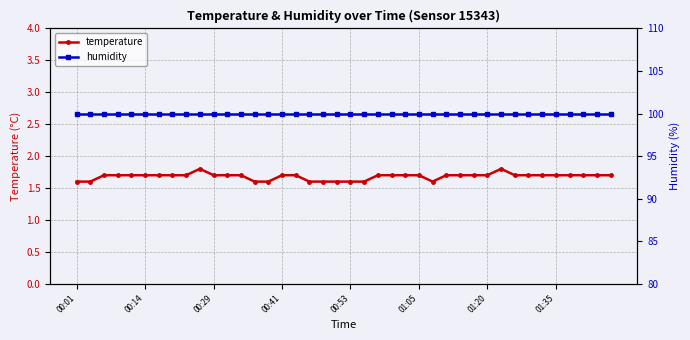

How many temperature values are between 1 and 2?

40